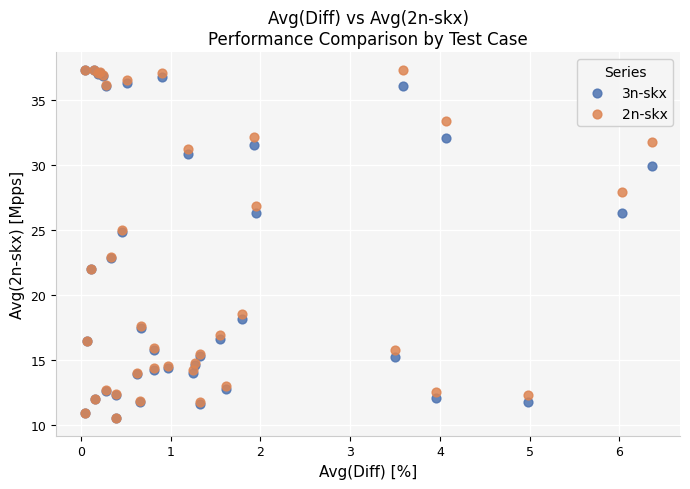

What are all the series names shown in the legend?

3n-skx, 2n-skx